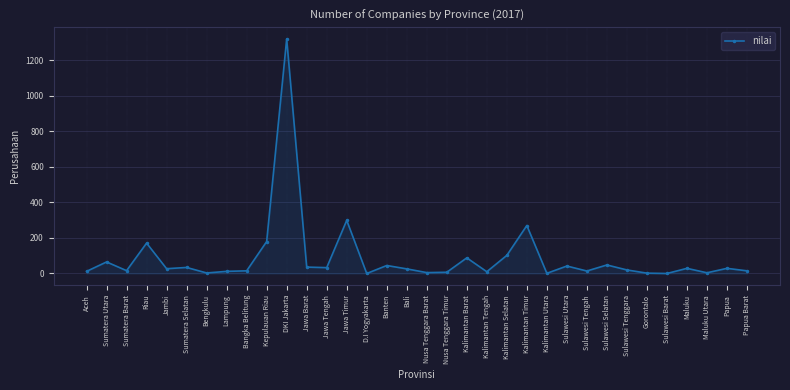

At which category does the data reach its first local valley?

Sumatera Barat